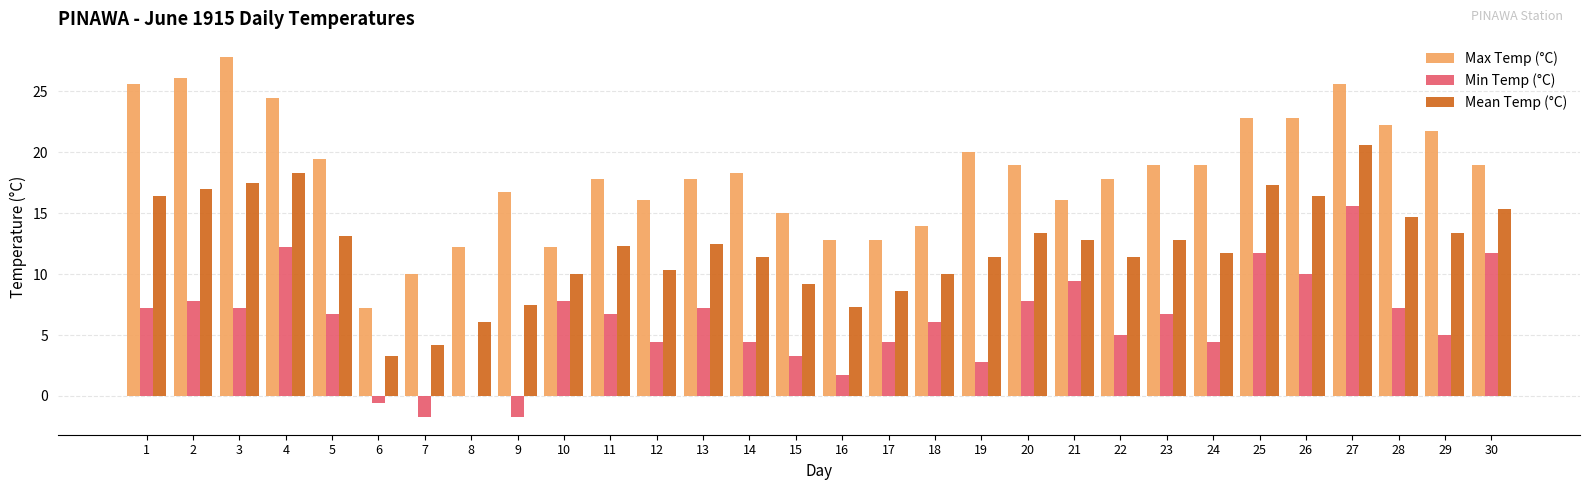

Read the Min Temp (°C) value at 11.

6.7